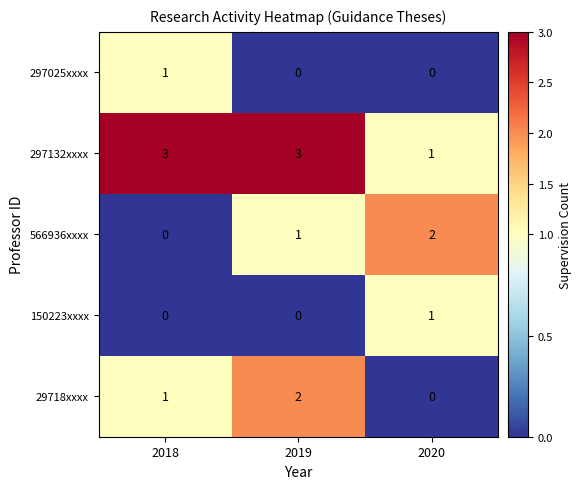

List the labels in order of 566936xxxx value, largest first.

2020, 2019, 2018